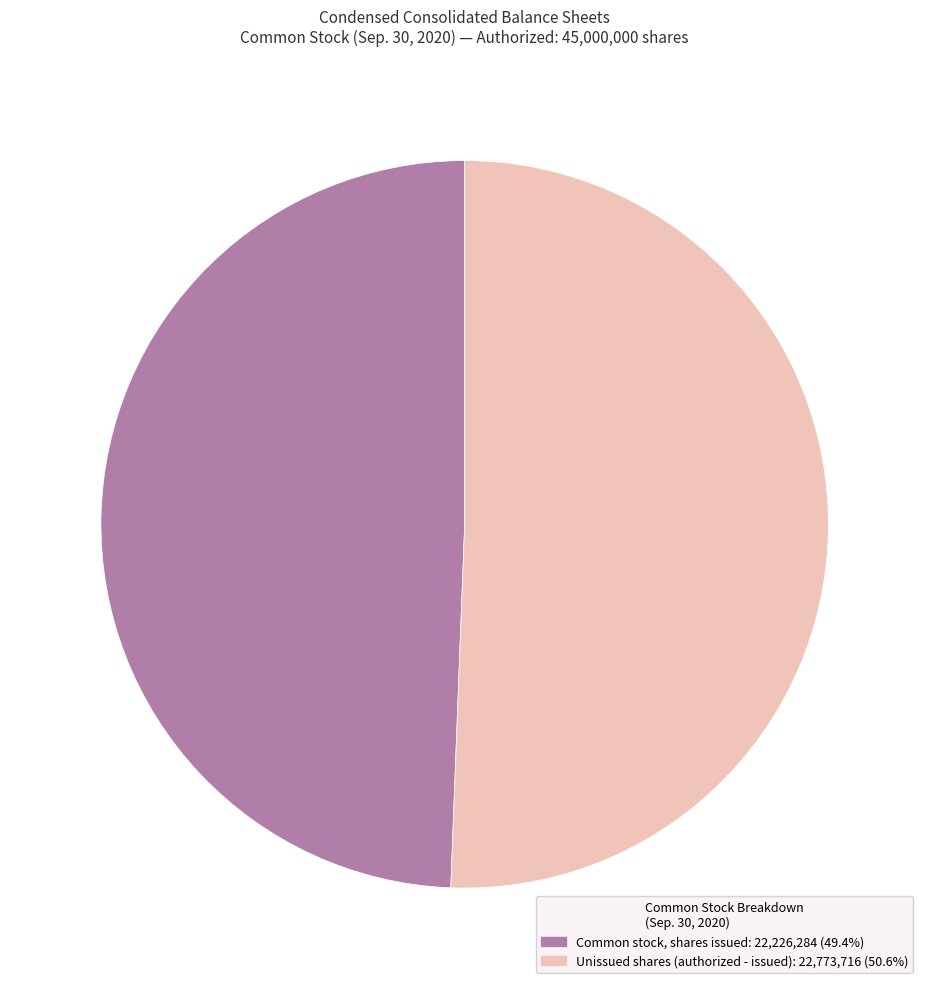

Is the sum of Common stock, shares issued: 22,226,284 (49.4%) and Unissued shares (authorized - issued): 22,773,716 (50.6%) greater than half?

Yes